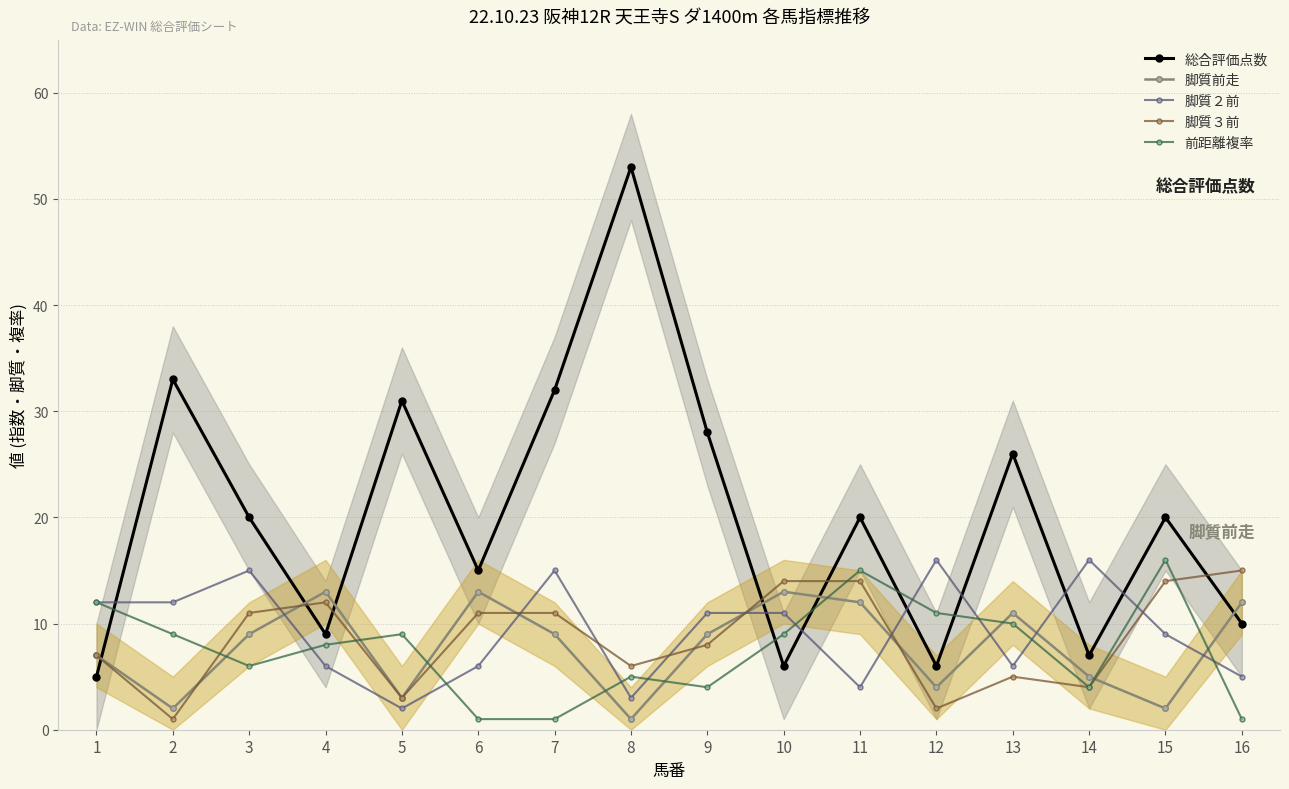

Which series ends up on top after the final intersection of 総合評価点数 and 脚質３前?

脚質３前